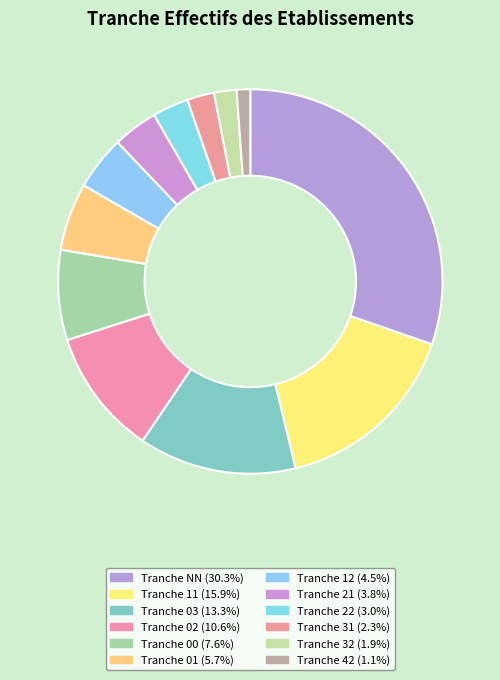

How many segments does this pie chart have?

12